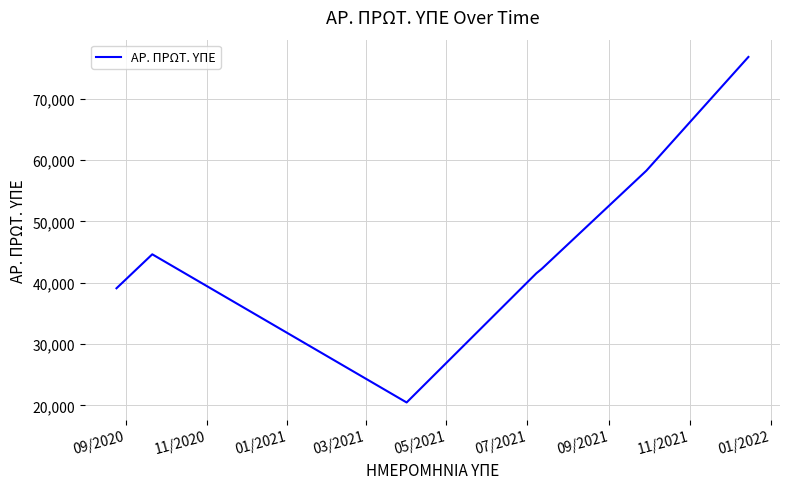

True or false: the data has more than 2 interior local peaks.

False